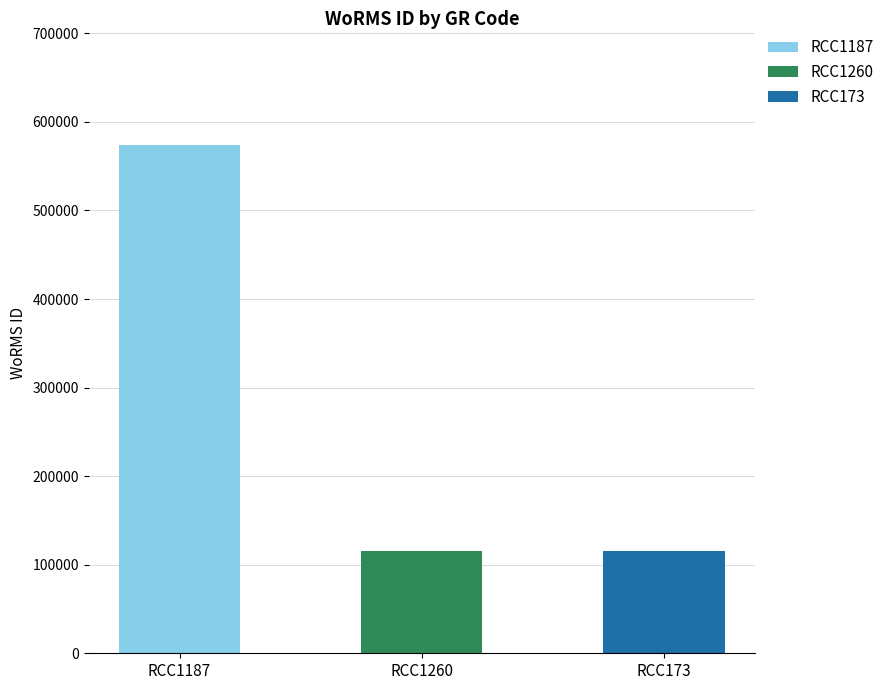

Where is the data nearest to the value 344470?

RCC1187